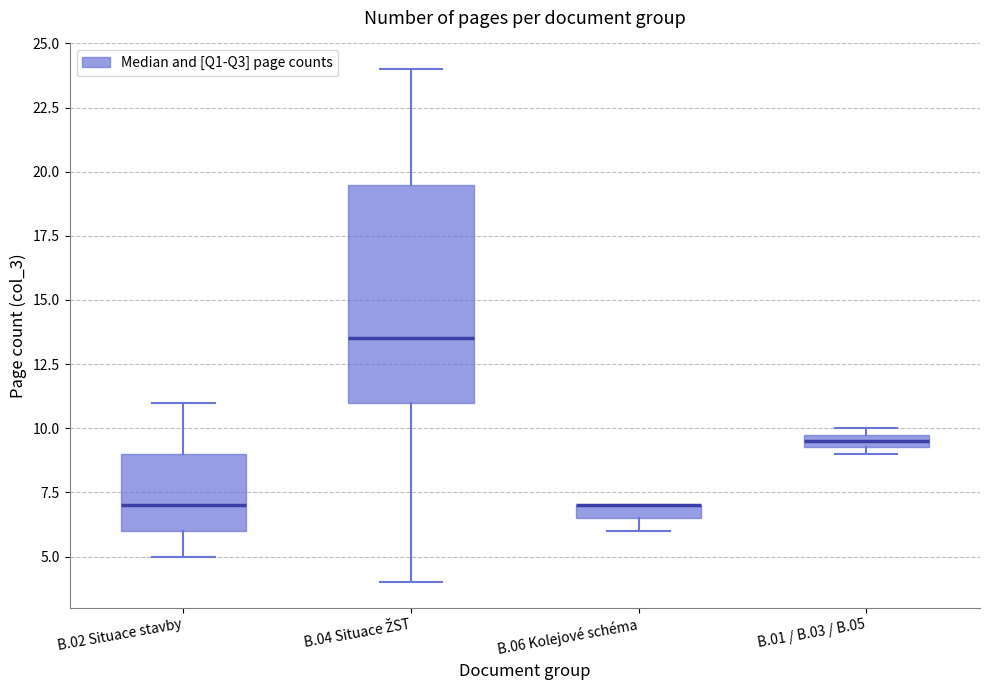

Where does the lower whisker of the box for B.02 Situace stavby end on the y-axis? The values are not printed on the chart, so give them approximately, as read against the axis.

5.0